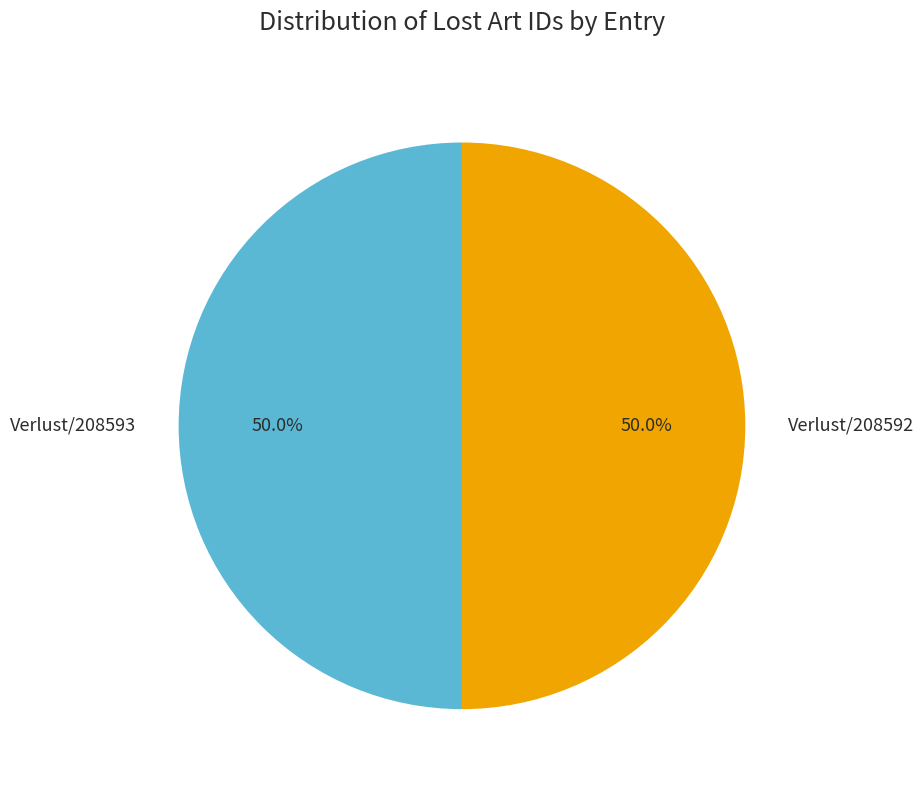

What percentage is NOT represented by Verlust/208592?

50.0%